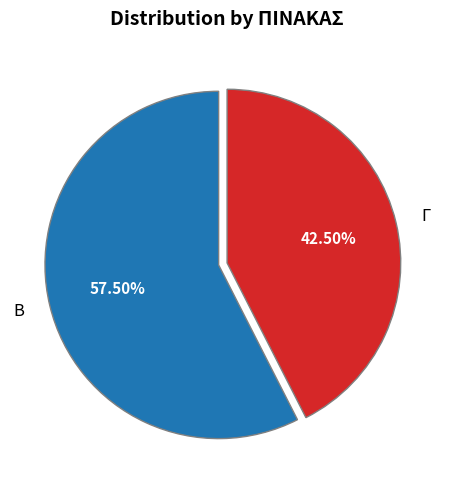

True or false: Β accounts for 63% of the total.

False